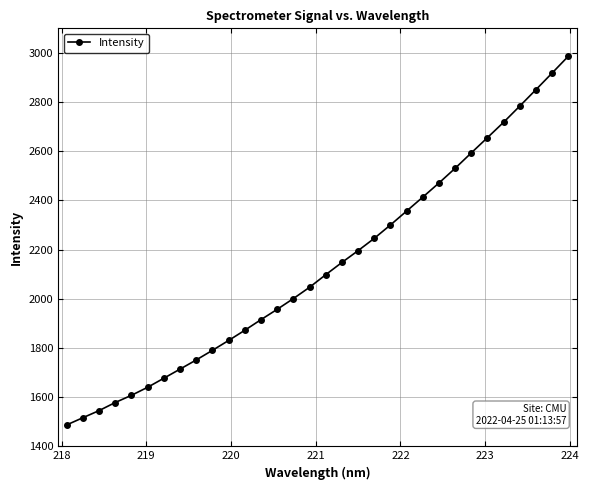

What is the greatest value displayed?

2986.4